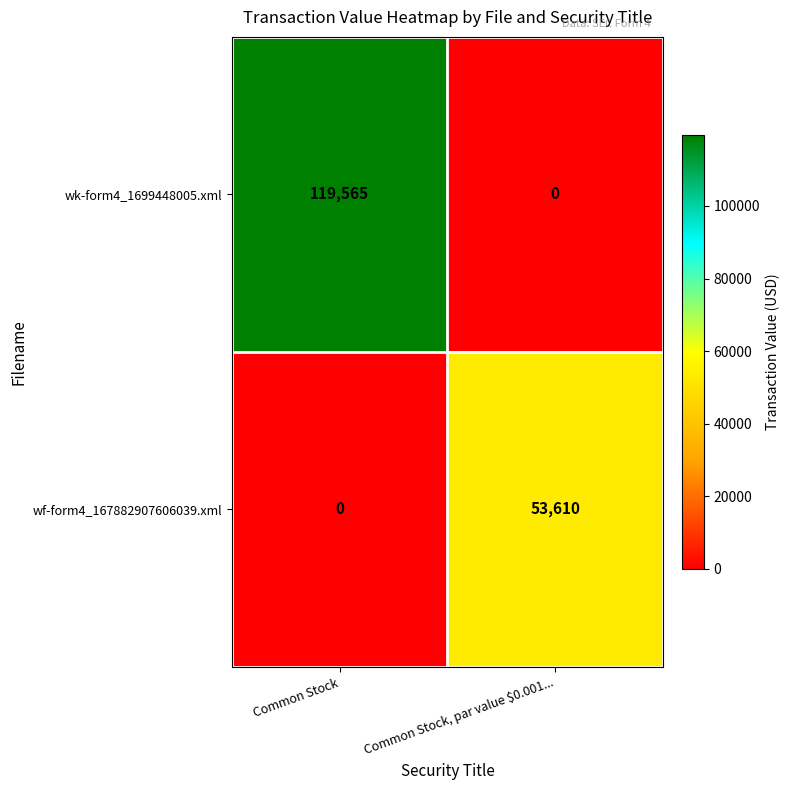

Which series has the largest total across all categories?

wk-form4_1699448005.xml